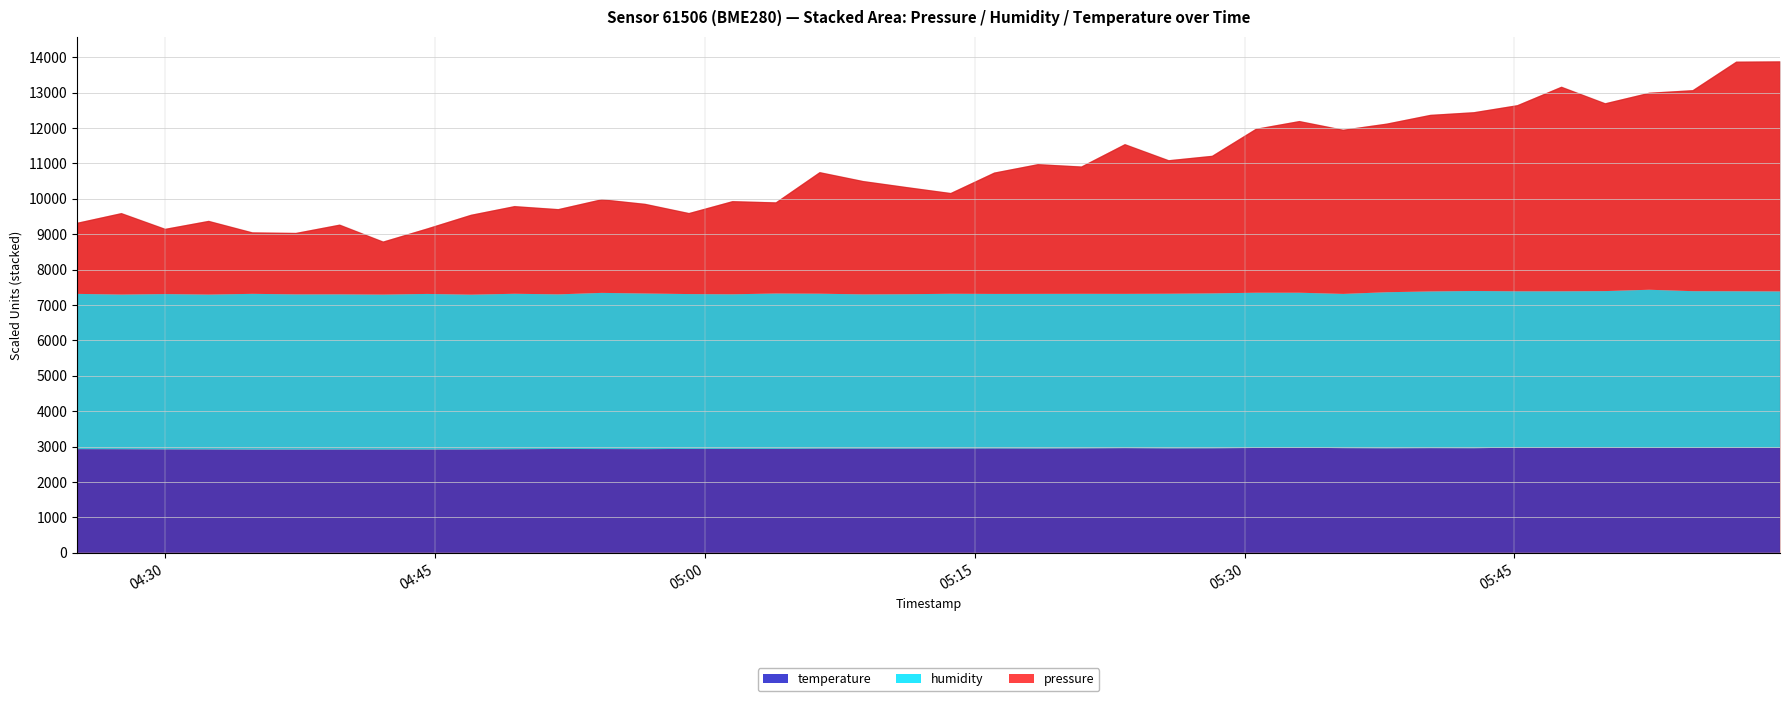

Reading left to right, extract all data points from this chart.

temperature: 2023-05-07T04:25:06=14.6	2023-05-07T04:27:34=14.6	2023-05-07T04:30:00=14.6	2023-05-07T04:32:25=14.6	2023-05-07T04:34:51=14.6	2023-05-07T04:37:16=14.6	2023-05-07T04:39:42=14.6	2023-05-07T04:42:07=14.6	2023-05-07T04:44:34=14.6	2023-05-07T04:47:00=14.6	2023-05-07T04:49:25=14.6	2023-05-07T04:51:51=14.7	2023-05-07T04:54:16=14.7	2023-05-07T04:56:41=14.6	2023-05-07T04:59:07=14.7	2023-05-07T05:01:32=14.7	2023-05-07T05:03:57=14.7	2023-05-07T05:06:23=14.7	2023-05-07T05:08:48=14.7	2023-05-07T05:11:13=14.7	2023-05-07T05:13:40=14.7	2023-05-07T05:16:05=14.7	2023-05-07T05:18:31=14.7	2023-05-07T05:20:56=14.8	2023-05-07T05:23:21=14.8	2023-05-07T05:25:47=14.8	2023-05-07T05:28:12=14.8	2023-05-07T05:30:38=14.8	2023-05-07T05:33:03=14.8	2023-05-07T05:35:29=14.8	2023-05-07T05:37:54=14.8	2023-05-07T05:40:20=14.8	2023-05-07T05:42:45=14.8	2023-05-07T05:45:10=14.8	2023-05-07T05:47:37=14.8	2023-05-07T05:50:03=14.9	2023-05-07T05:52:30=14.8	2023-05-07T05:54:55=14.8	2023-05-07T05:57:20=14.8	2023-05-07T05:59:46=14.8
humidity: 2023-05-07T04:25:06=87.7	2023-05-07T04:27:34=87.4	2023-05-07T04:30:00=87.7	2023-05-07T04:32:25=87.5	2023-05-07T04:34:51=88.0	2023-05-07T04:37:16=87.7	2023-05-07T04:39:42=87.6	2023-05-07T04:42:07=87.5	2023-05-07T04:44:34=87.9	2023-05-07T04:47:00=87.4	2023-05-07T04:49:25=87.8	2023-05-07T04:51:51=87.3	2023-05-07T04:54:16=88.2	2023-05-07T04:56:41=87.9	2023-05-07T04:59:07=87.5	2023-05-07T05:01:32=87.3	2023-05-07T05:03:57=87.8	2023-05-07T05:06:23=87.5	2023-05-07T05:08:48=87.1	2023-05-07T05:11:13=87.2	2023-05-07T05:13:40=87.4	2023-05-07T05:16:05=87.3	2023-05-07T05:18:31=87.3	2023-05-07T05:20:56=87.3	2023-05-07T05:23:21=87.2	2023-05-07T05:25:47=87.3	2023-05-07T05:28:12=87.5	2023-05-07T05:30:38=87.7	2023-05-07T05:33:03=87.6	2023-05-07T05:35:29=87.1	2023-05-07T05:37:54=88.2	2023-05-07T05:40:20=88.5	2023-05-07T05:42:45=88.8	2023-05-07T05:45:10=88.4	2023-05-07T05:47:37=88.3	2023-05-07T05:50:03=88.4	2023-05-07T05:52:30=89.4	2023-05-07T05:54:55=88.6	2023-05-07T05:57:20=88.4	2023-05-07T05:59:46=88.4
pressure: 2023-05-07T04:25:06=101673.2	2023-05-07T04:27:34=101677.8	2023-05-07T04:30:00=101670.7	2023-05-07T04:32:25=101674.4	2023-05-07T04:34:51=101669.0	2023-05-07T04:37:16=101669.0	2023-05-07T04:39:42=101672.6	2023-05-07T04:42:07=101665.3	2023-05-07T04:44:34=101670.8	2023-05-07T04:47:00=101677.1	2023-05-07T04:49:25=101680.5	2023-05-07T04:51:51=101679.4	2023-05-07T04:54:16=101683.1	2023-05-07T04:56:41=101681.4	2023-05-07T04:59:07=101677.6	2023-05-07T05:01:32=101682.9	2023-05-07T05:03:57=101682.0	2023-05-07T05:06:23=101695.4	2023-05-07T05:08:48=101691.8	2023-05-07T05:11:13=101689.1	2023-05-07T05:13:40=101686.2	2023-05-07T05:16:05=101695.3	2023-05-07T05:18:31=101699.0	2023-05-07T05:20:56=101697.9	2023-05-07T05:23:21=101707.8	2023-05-07T05:25:47=101700.6	2023-05-07T05:28:12=101702.4	2023-05-07T05:30:38=101714.0	2023-05-07T05:33:03=101717.4	2023-05-07T05:35:29=101714.1	2023-05-07T05:37:54=101716.0	2023-05-07T05:40:20=101719.5	2023-05-07T05:42:45=101720.5	2023-05-07T05:45:10=101723.7	2023-05-07T05:47:37=101731.8	2023-05-07T05:50:03=101724.5	2023-05-07T05:52:30=101728.5	2023-05-07T05:54:55=101730.2	2023-05-07T05:57:20=101742.8	2023-05-07T05:59:46=101743.0